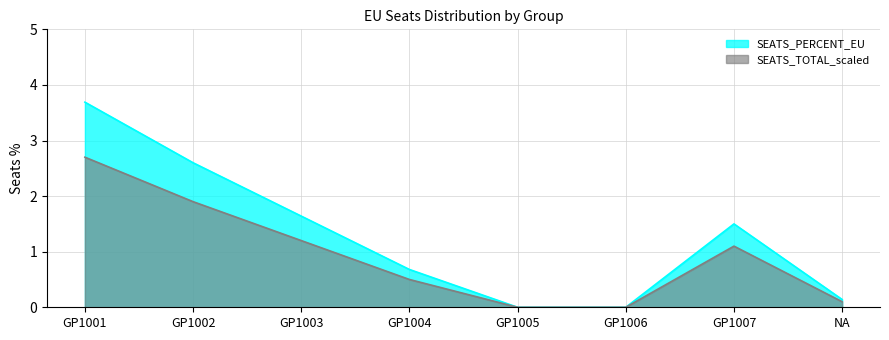

How many interior local peaks does the SEATS_PERCENT_EU series have?

1